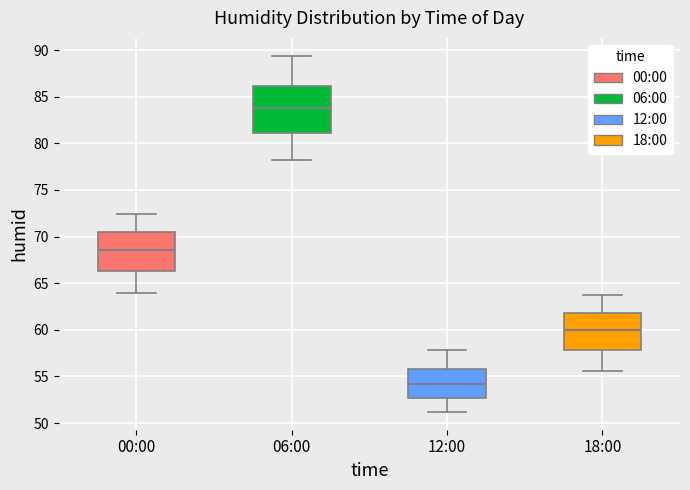

Which box has the highest median line?

06:00